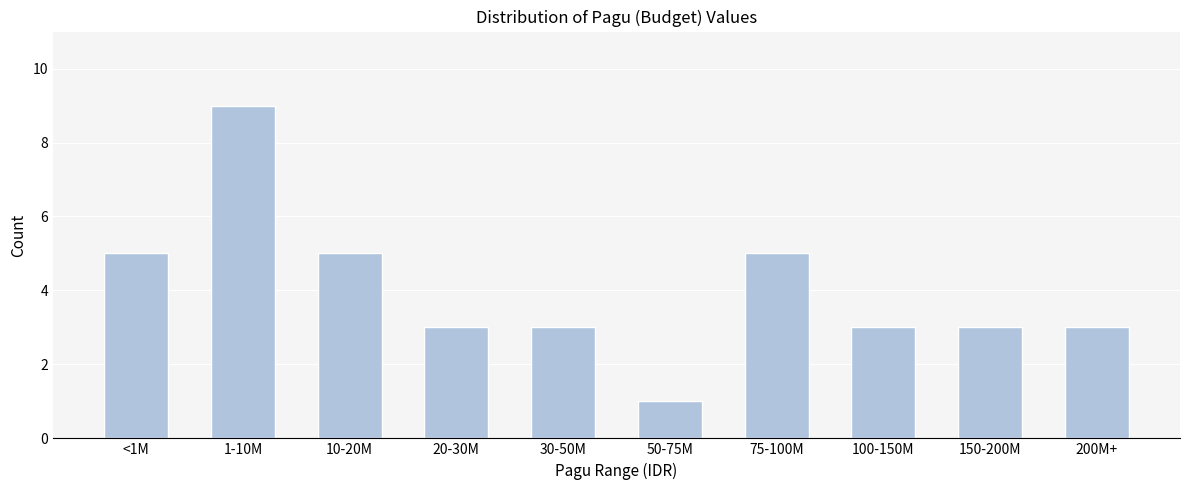

Reading left to right, list all the values displayed in this chart.

<1M=5	1-10M=9	10-20M=5	20-30M=3	30-50M=3	50-75M=1	75-100M=5	100-150M=3	150-200M=3	200M+=3